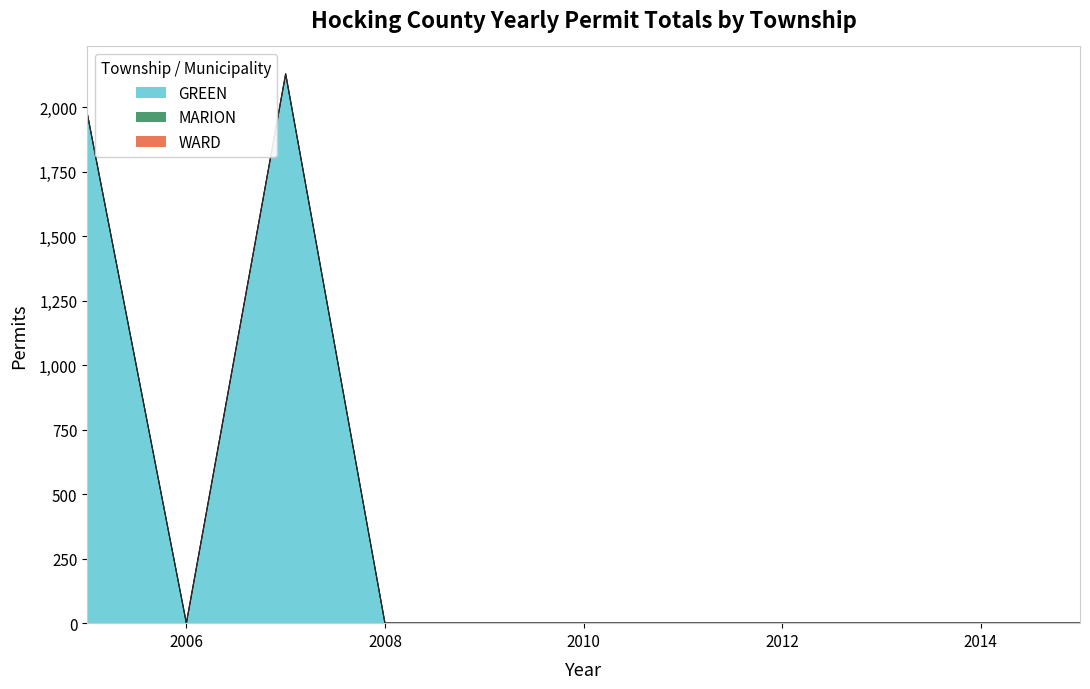

Does the chart display data point markers on the line(s)?

No